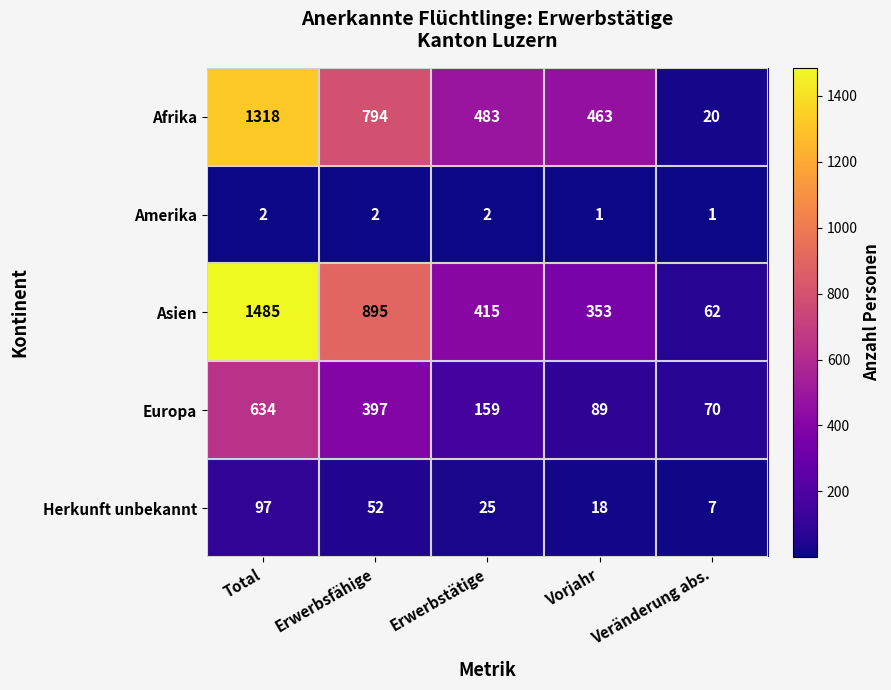

At which label is Asien closest to 773?

Erwerbsfähige